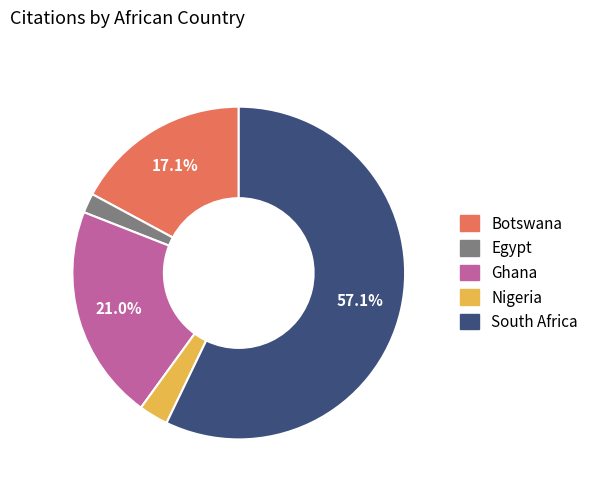

How many segments does this pie chart have?

5